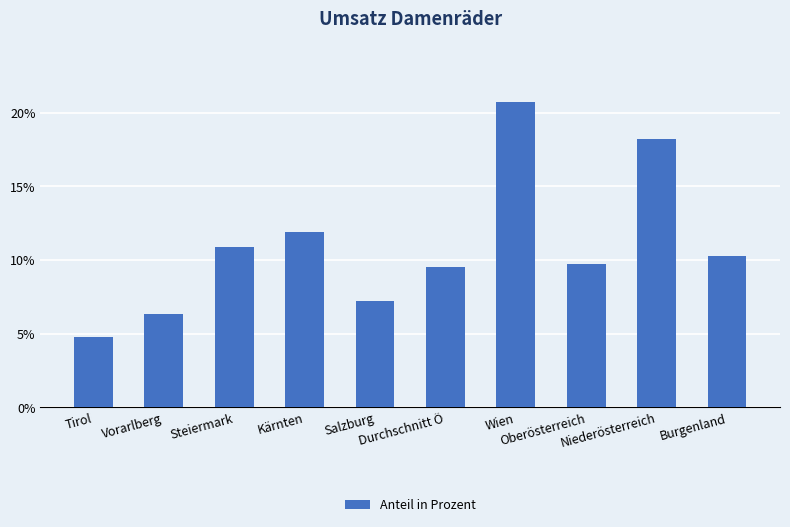

What is the maximum value shown in the chart?

0.2